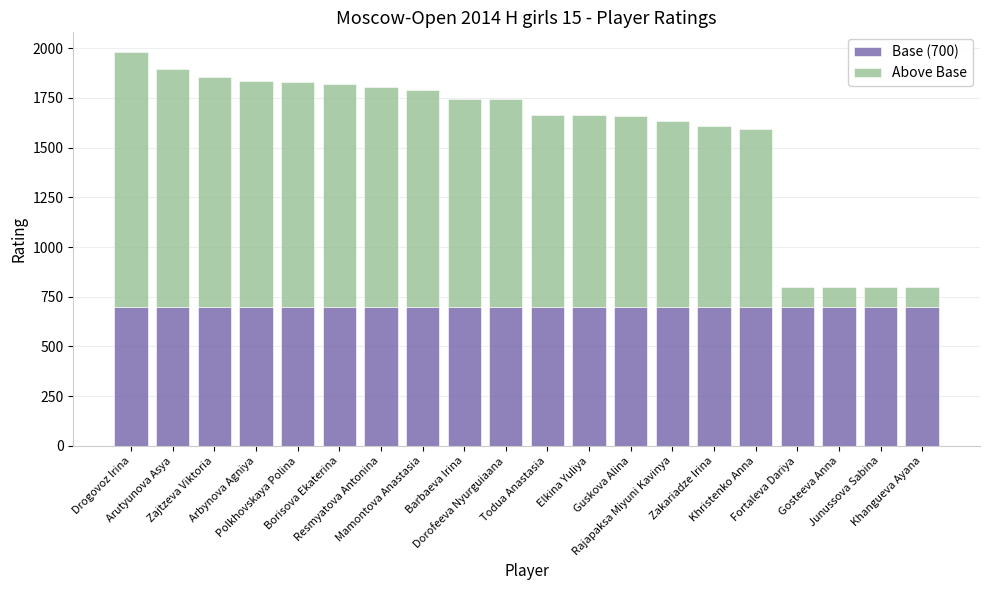

How many bars are there in total?

20